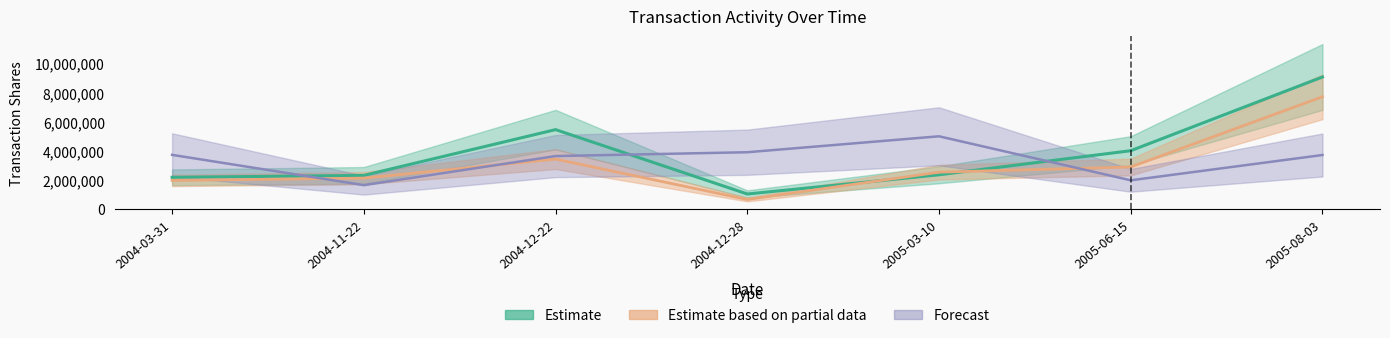

What is the value of the Estimate based on partial data point at the 1st from the left?

1953011.0